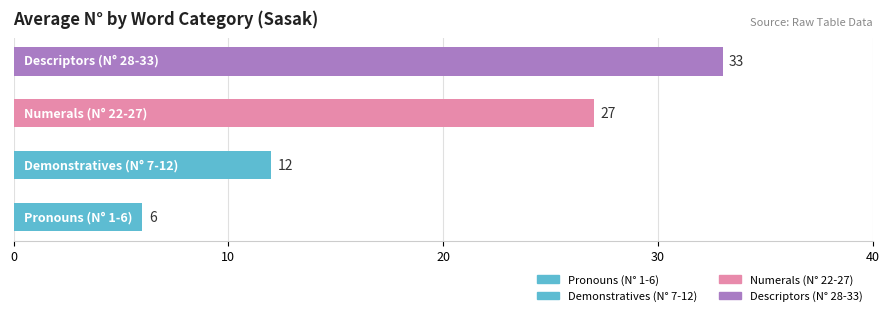

How many data points does each series have?

4